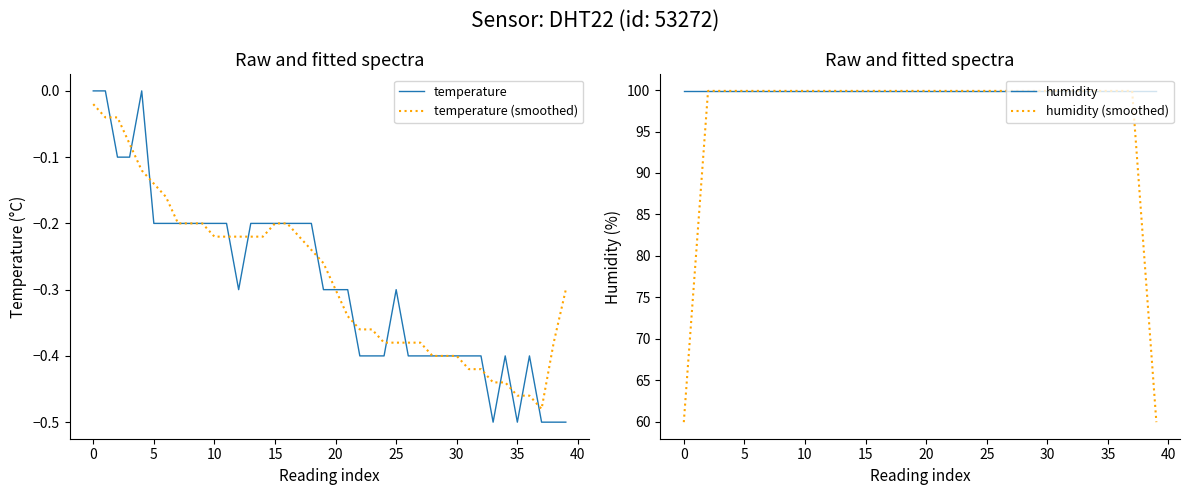

True or false: temperature and humidity (smoothed) intersect in this chart.

False